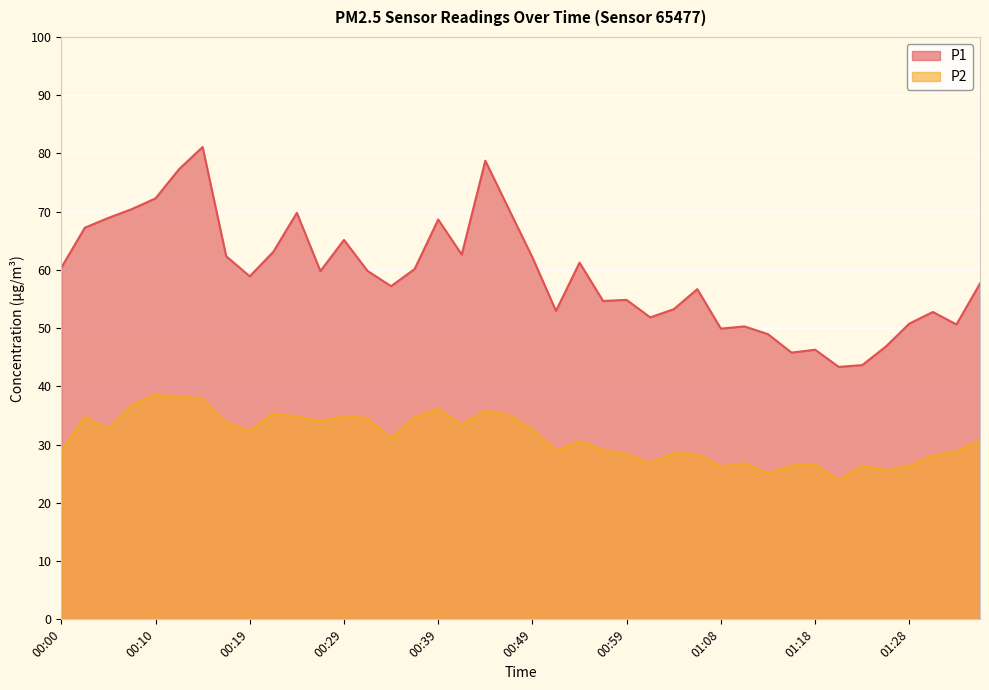

Which series has the largest total across all categories?

P1